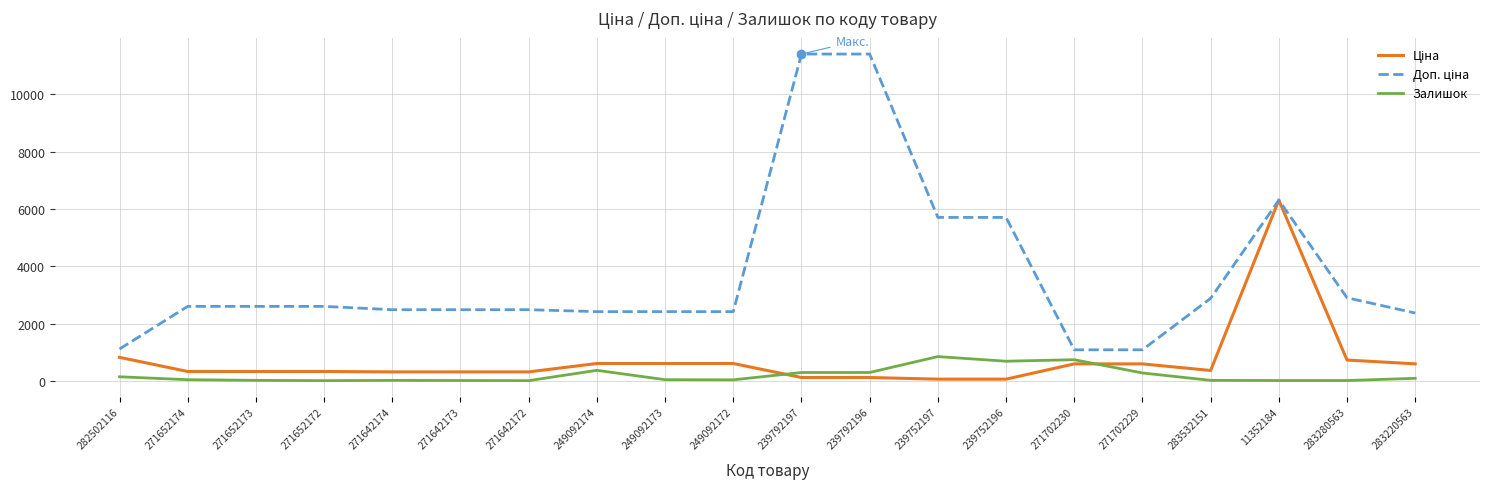

At which category is the sum across all series the highest?

11352184